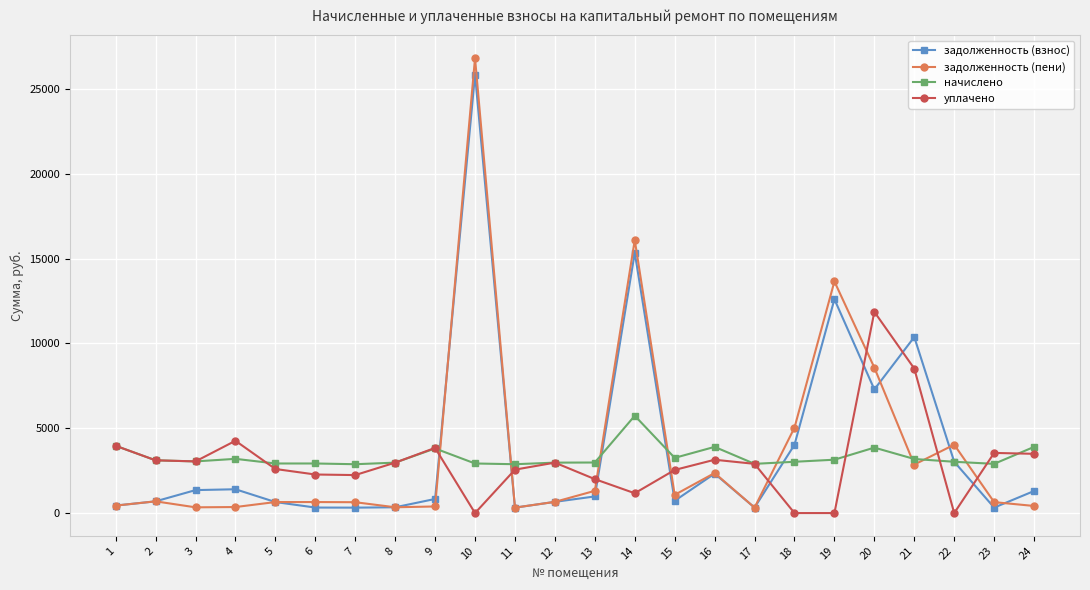

How many data points in задолженность (пени) are above 660?

12